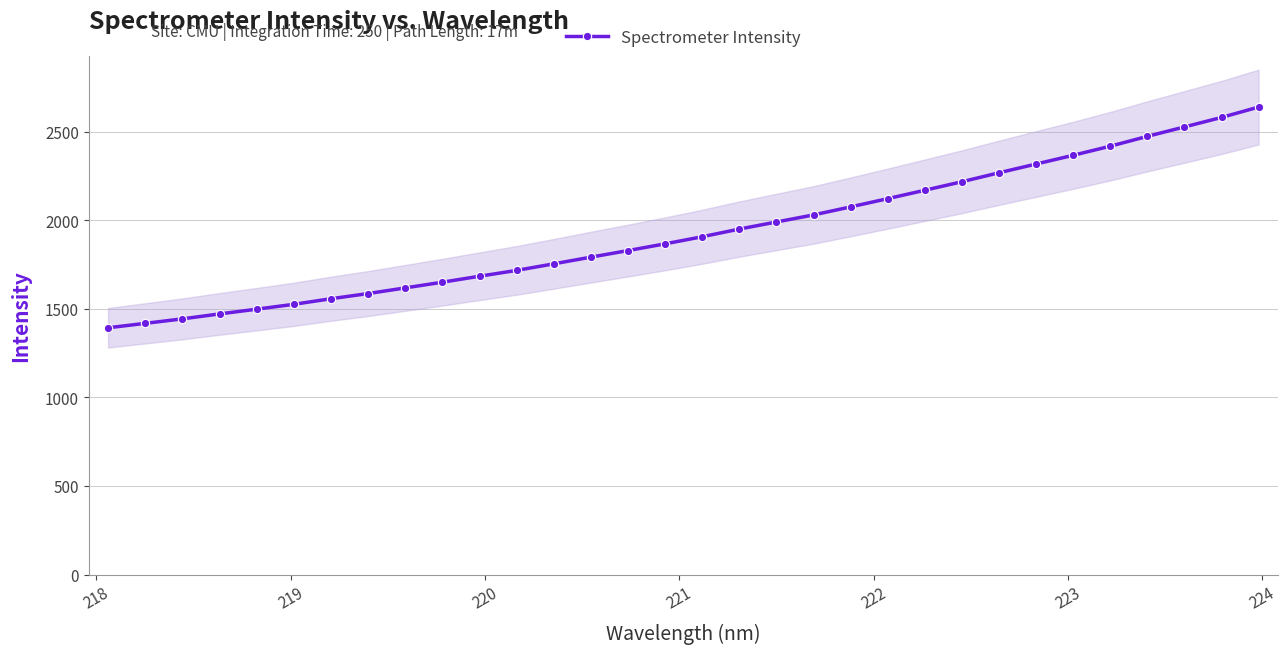

What is the minimum value for Spectrometer Intensity?

1393.2